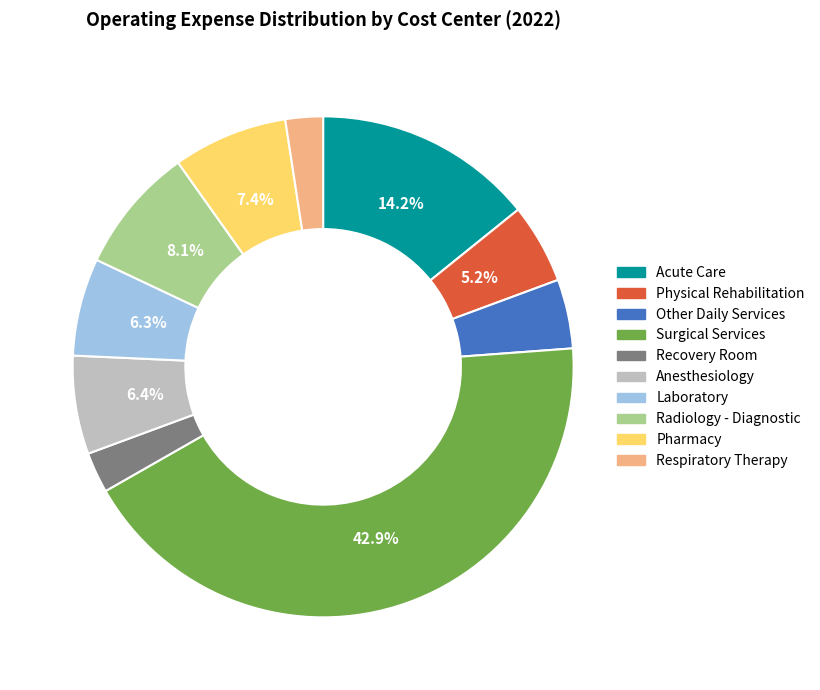

Does any single category account for the majority?

No